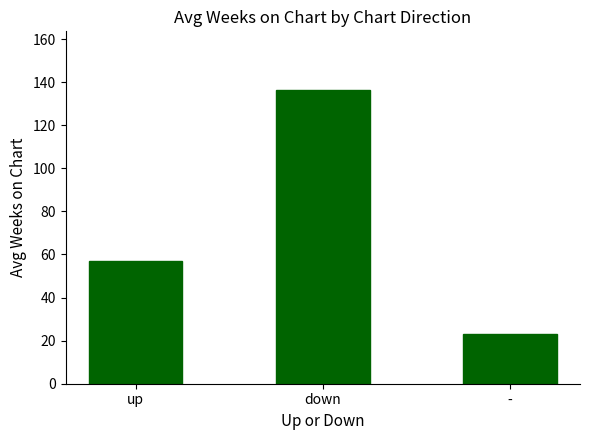

What is the label of the 1st bar from the right?

-